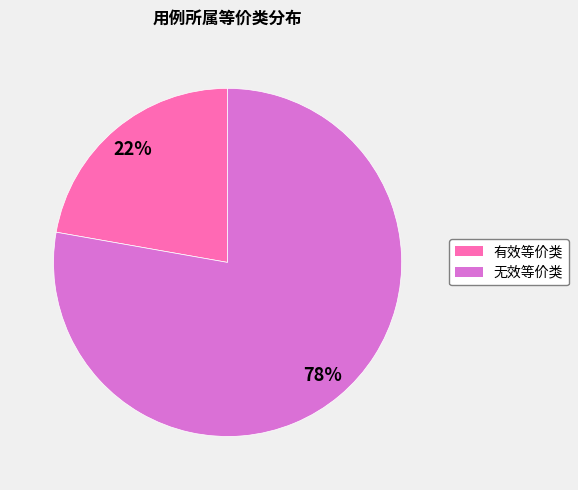

Which category has the smallest portion of the pie?

有效等价类